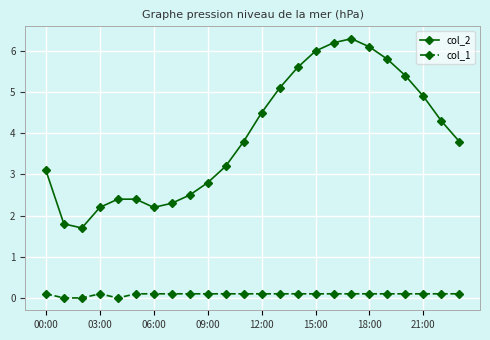

True or false: col_2 and col_1 intersect in this chart.

False